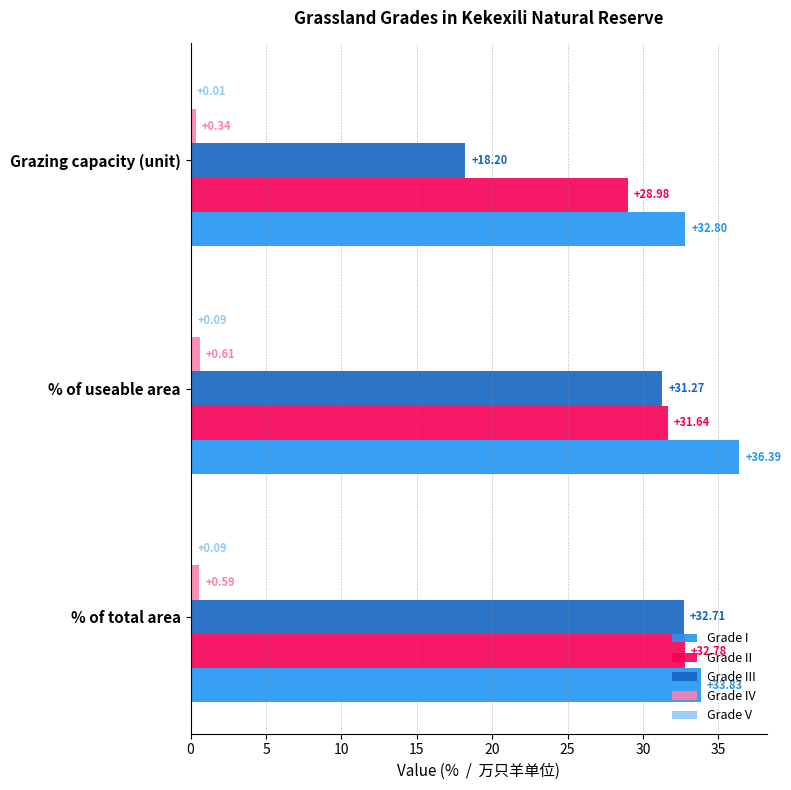

Which series has the largest total across all categories?

Grade I